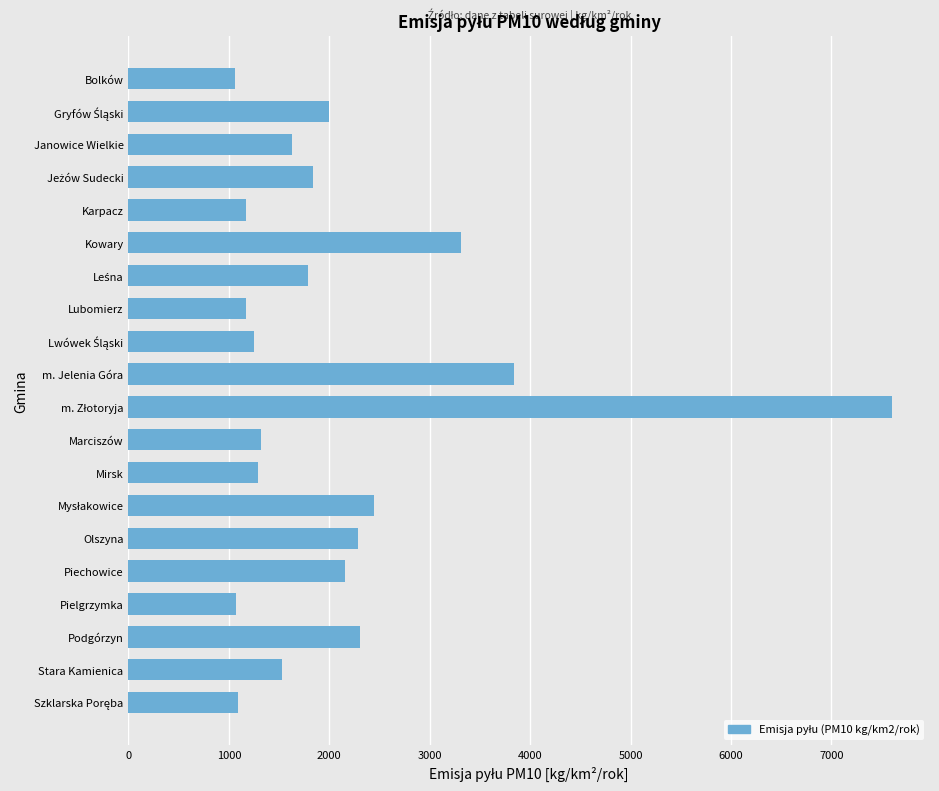

The chart shows a value of 434.8 at Marciszów. True or false?

False